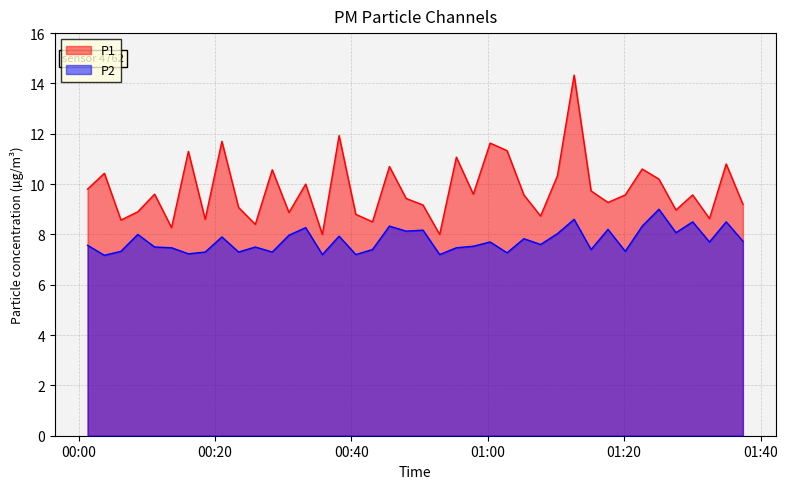

True or false: P1 and P2 intersect in this chart.

False